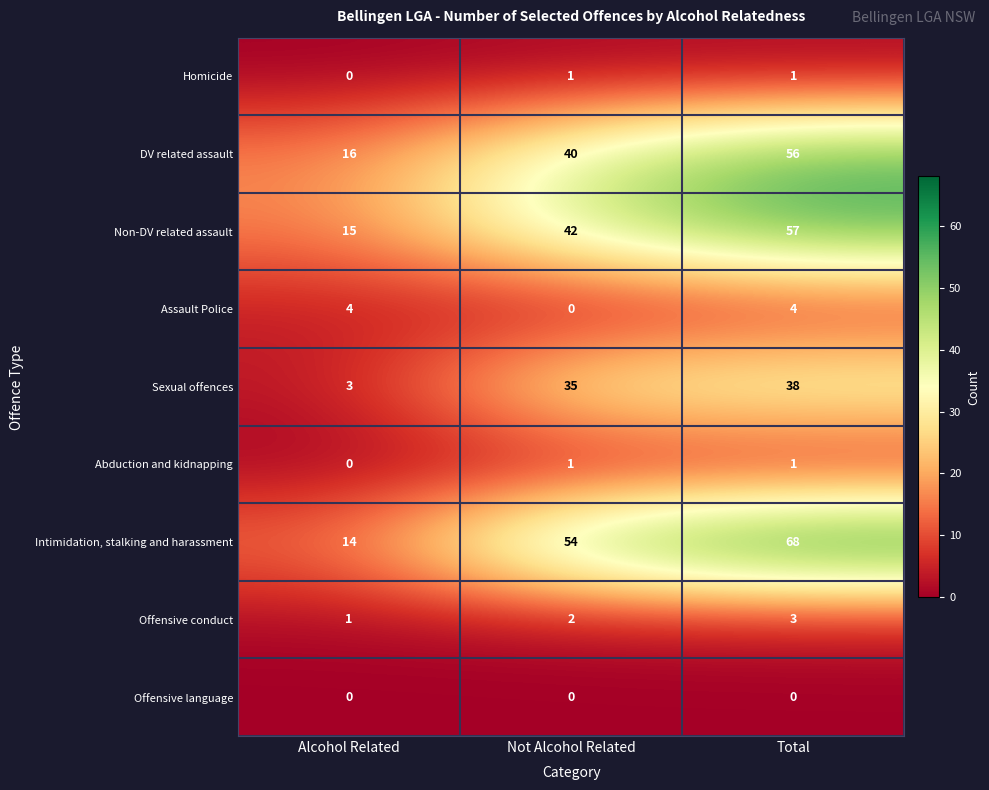

What is the difference between the DV related assault values at Alcohol Related and Not Alcohol Related?

24